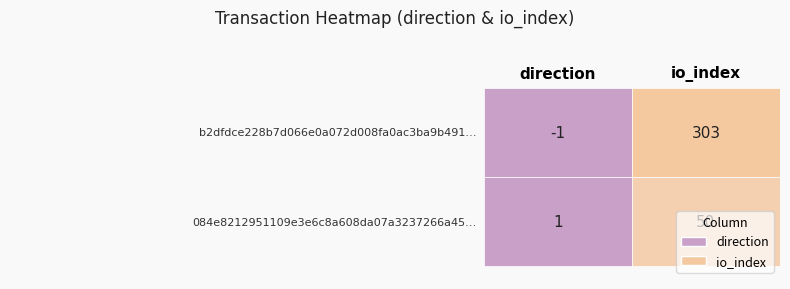

Which series has the largest total across all categories?

b2dfdce228b7d066e0a072d008fa0ac3ba9b491